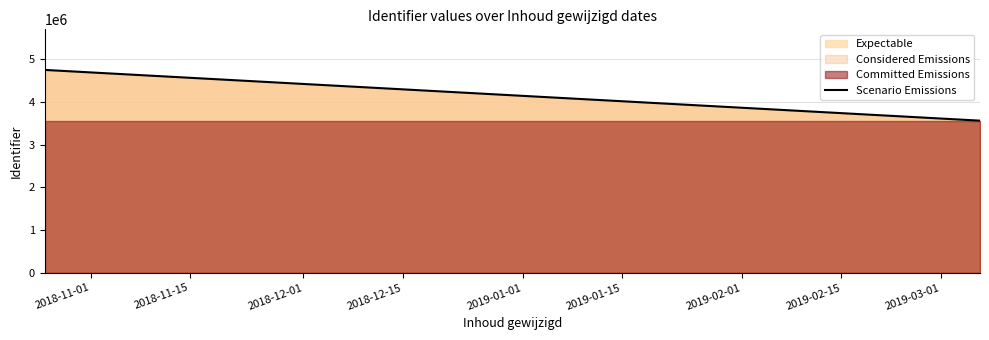

What is the lowest value of the Scenario Emissions series?

3559357